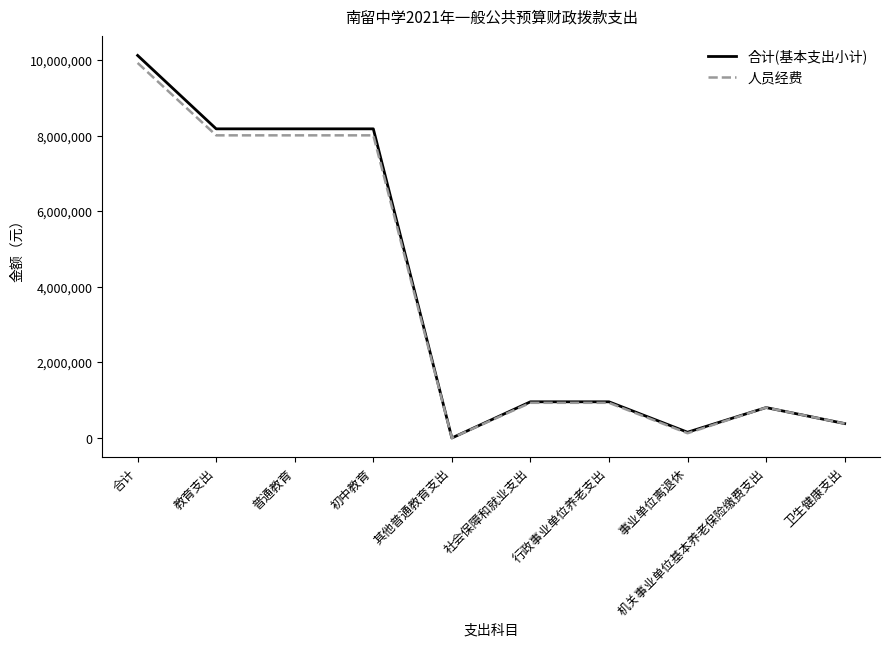

What is the greatest value displayed?

10122300